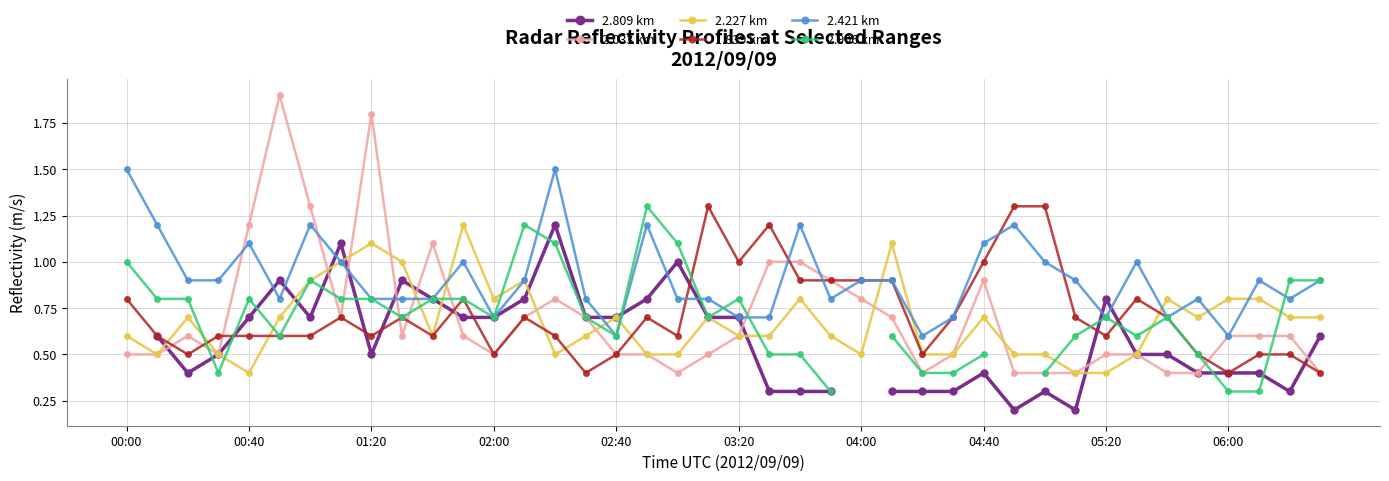

At which category does 2.421 km reach its first local peak?

00:40